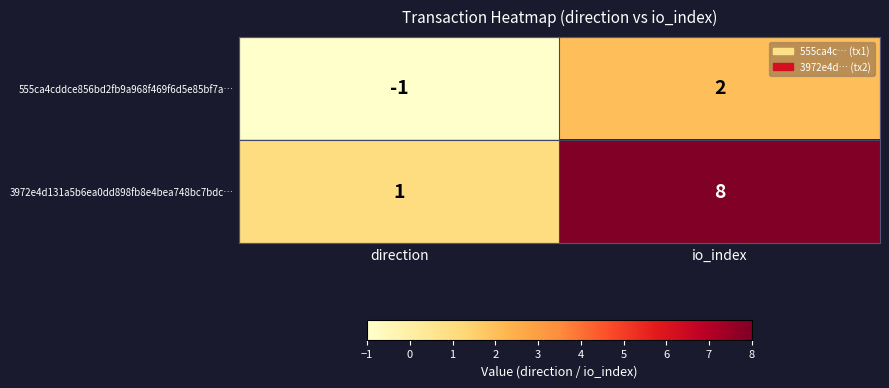

Reading right to left, extract all data points from this chart.

555ca4cddce856bd2fb9a968f469f6d5e85bf7a…: 2	-1
3972e4d131a5b6ea0dd898fb8e4bea748bc7bdc…: 8	1